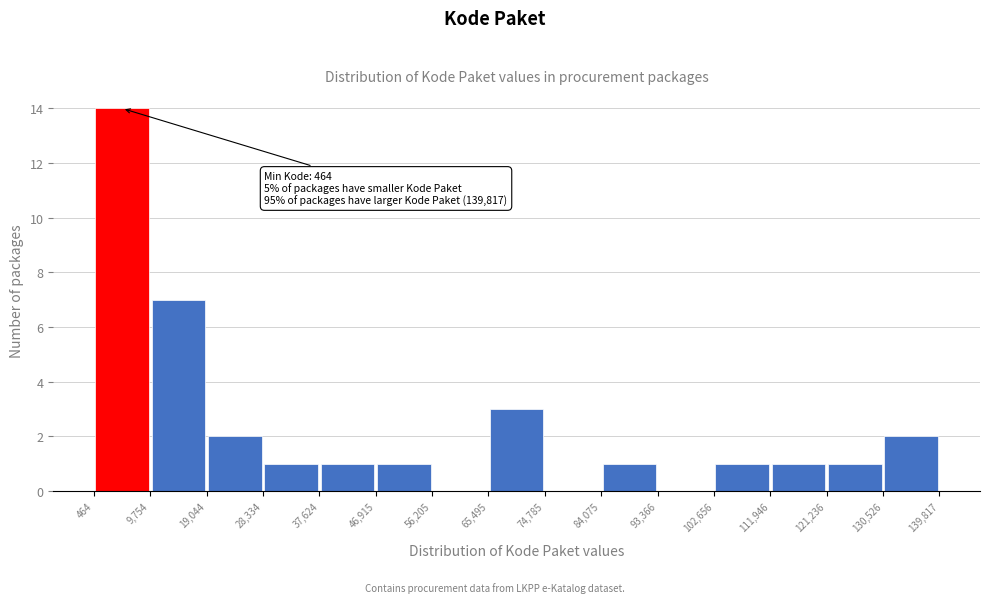

Which range on the x-axis has the tallest bar?

464 to 9,754